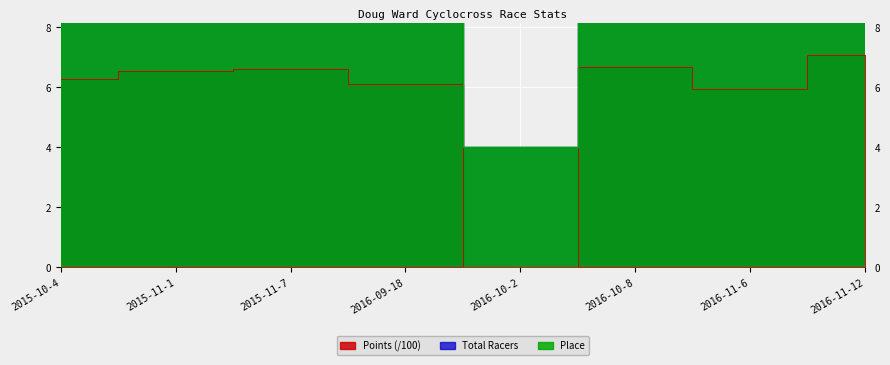

Reading left to right, extract all data points from this chart.

Place: 13.0	42.0	21.0	17.0	4.0	22.0	51.0	18.0
Total Racers: 14.0	54.0	22.0	22.0	4.0	24.0	71.0	19.0
Points: 6.3	6.5	6.6	6.1	0.0	6.7	5.9	7.1